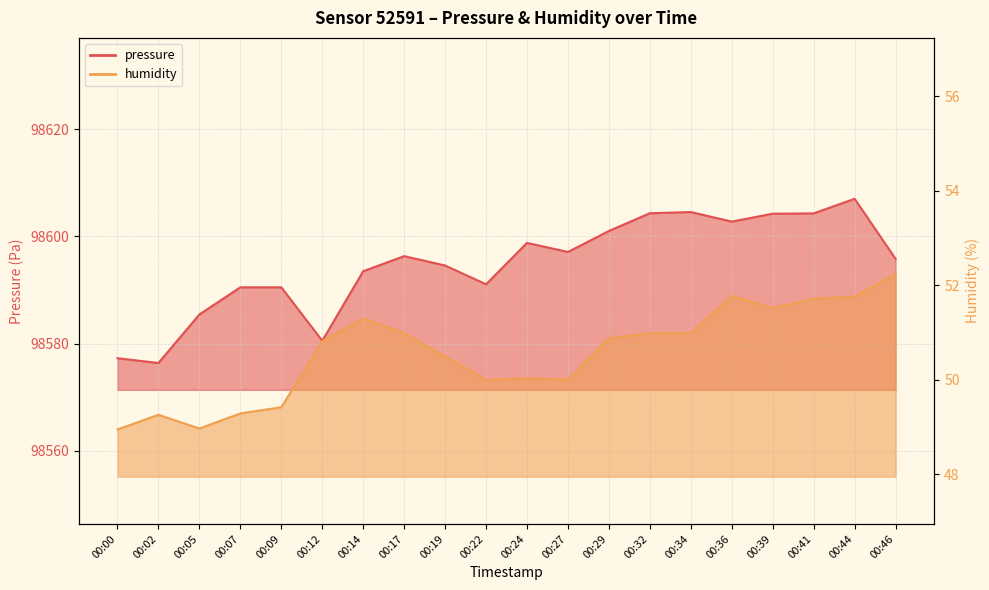

What is the average value of the pressure series?

98594.8